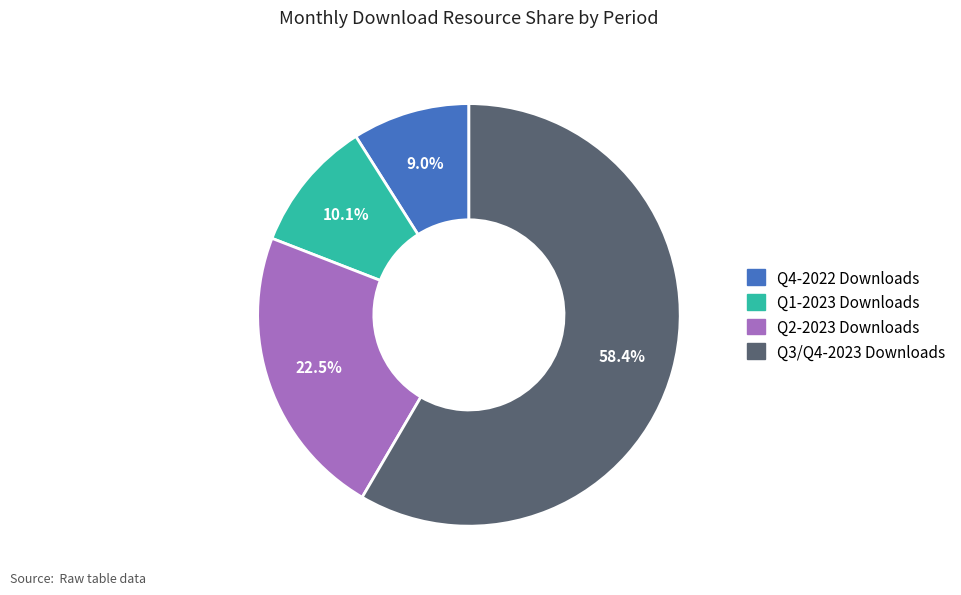

To the nearest percent, what is the difference between the largest and smallest slice percentages?

49%